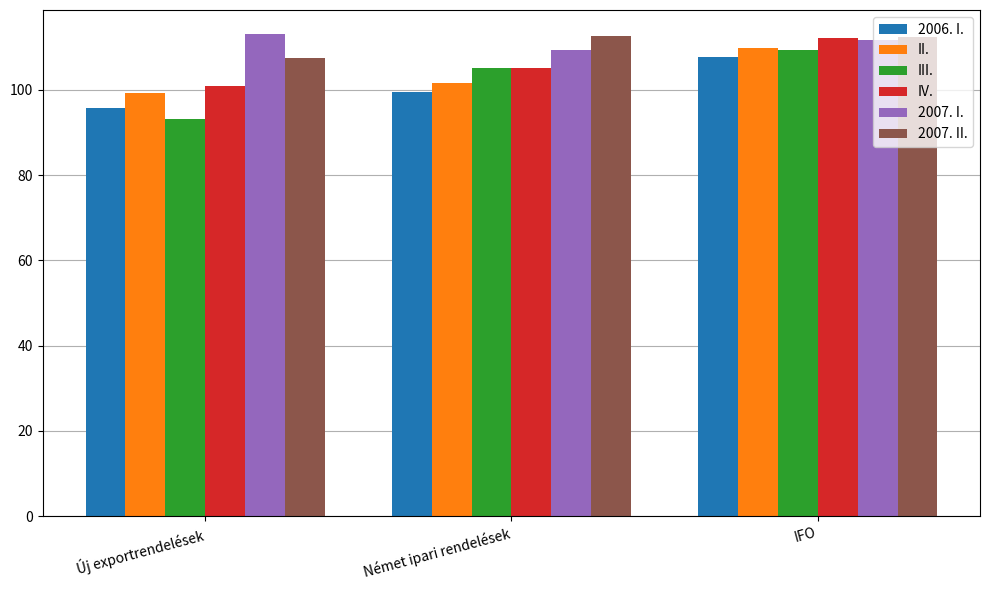

What is the approximate value of III. at Új exportrendelések?

93.1